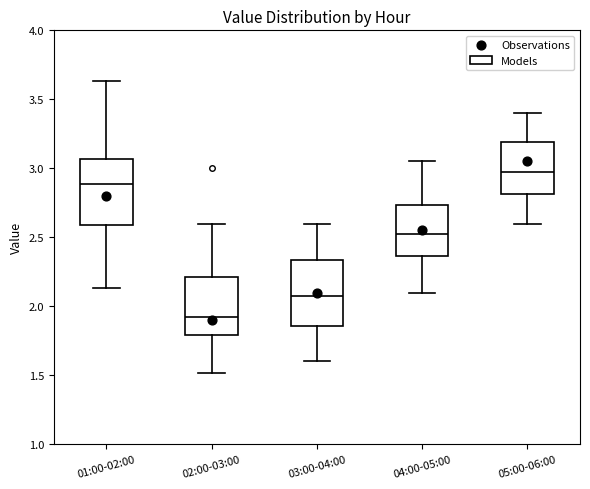

Where does the lower whisker of the box for 04:00-05:00 end on the y-axis? The values are not printed on the chart, so give them approximately, as read against the axis.

2.10